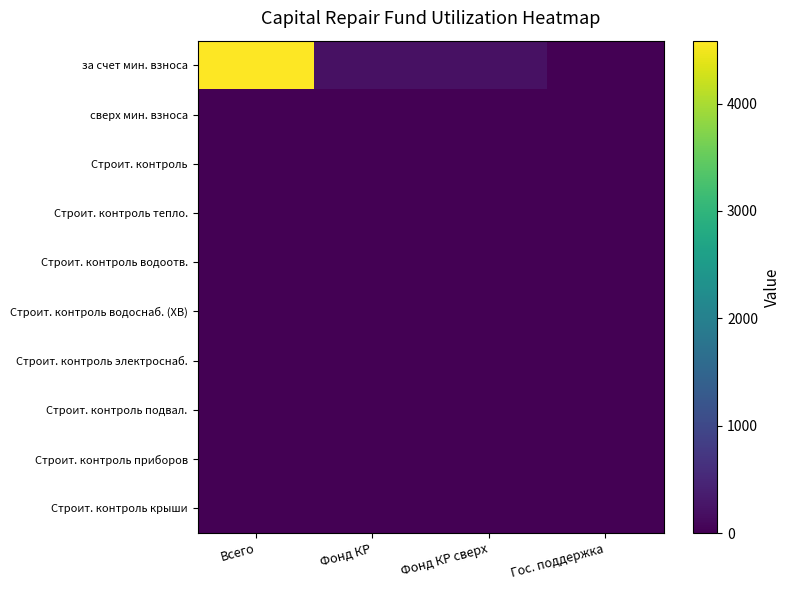

Which series has the widest spread of values?

за счет мин. взноса